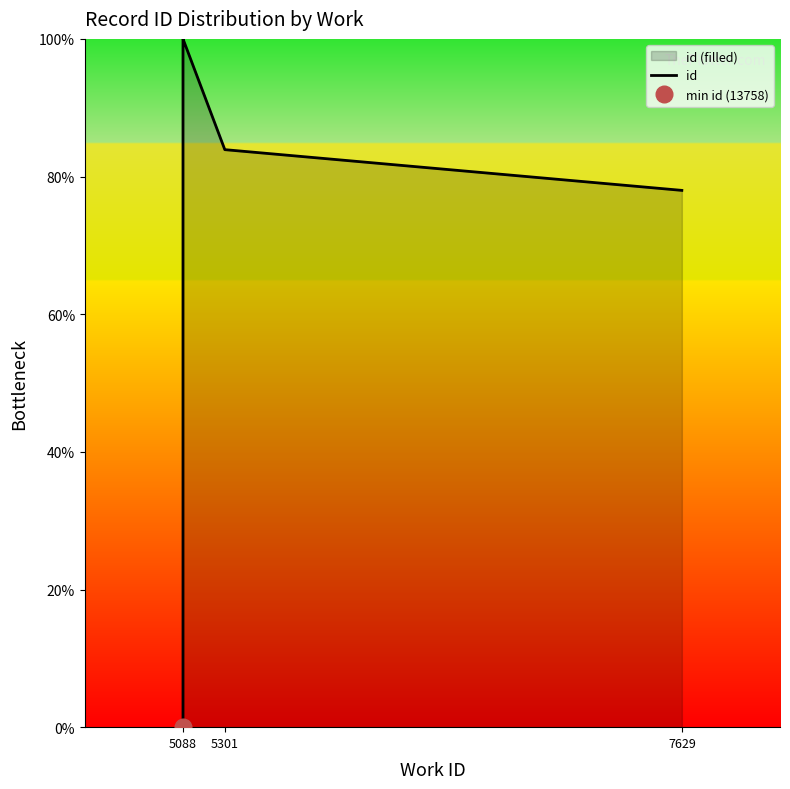

How many lines are shown in the chart?

1